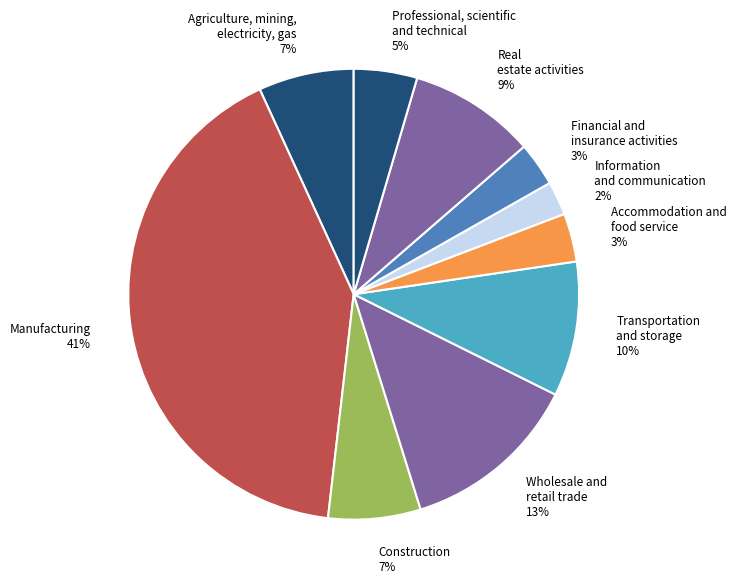

Which slice is the largest?

Manufacturing